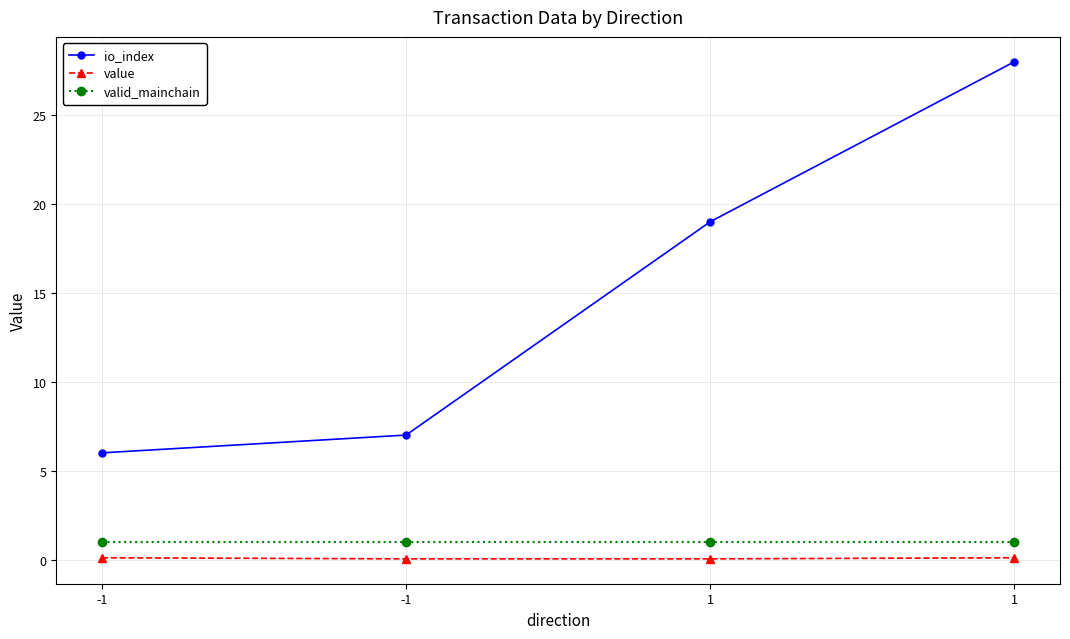

What is the total value across all series at -1?

7.1